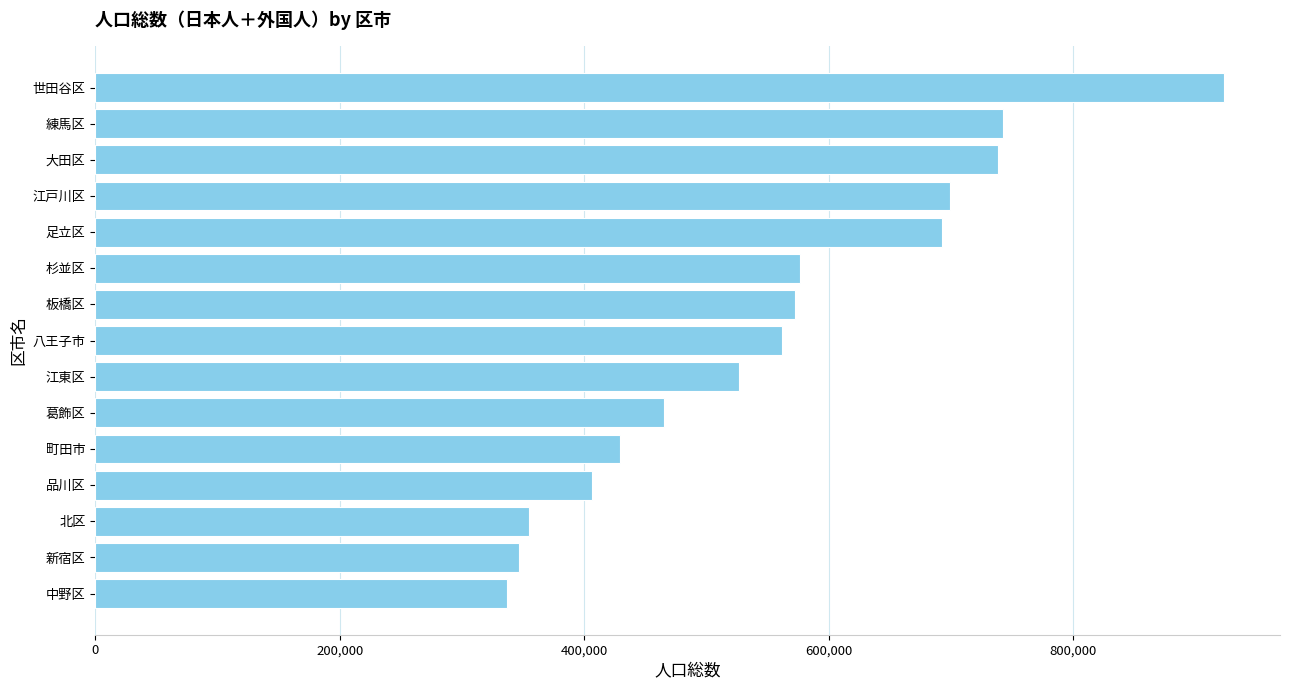

What is the maximum value shown in the chart?

923228